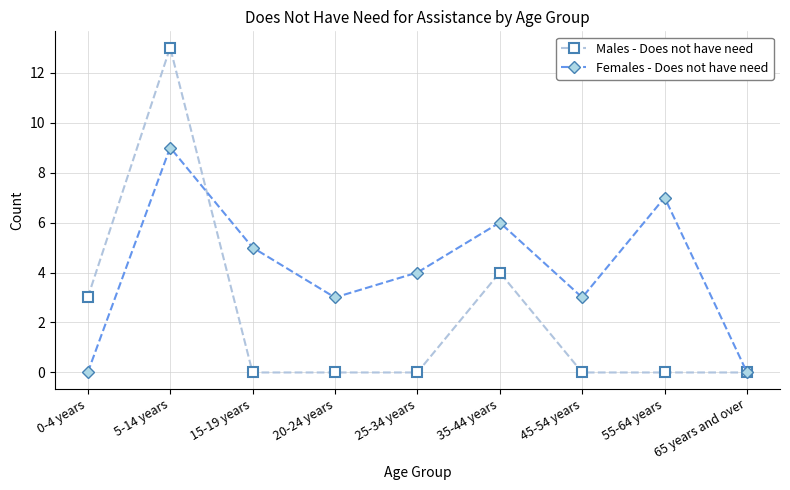

Which series changed the most between 25-34 years and 65 years and over?

Females - Does not have need